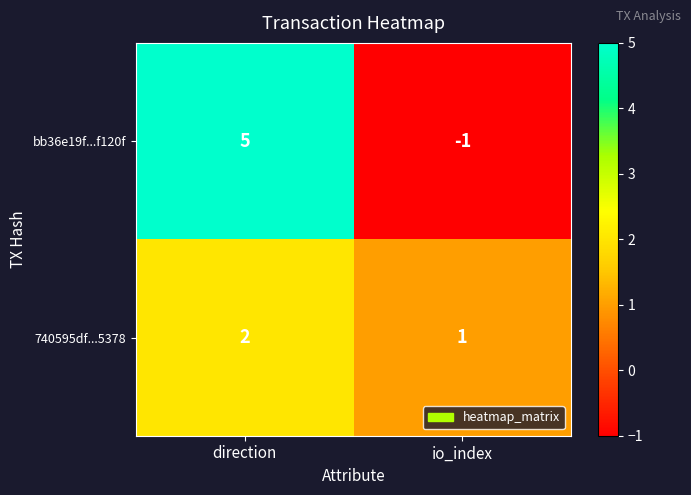

How many values in the bb36e19f...f120f series are below 5?

1